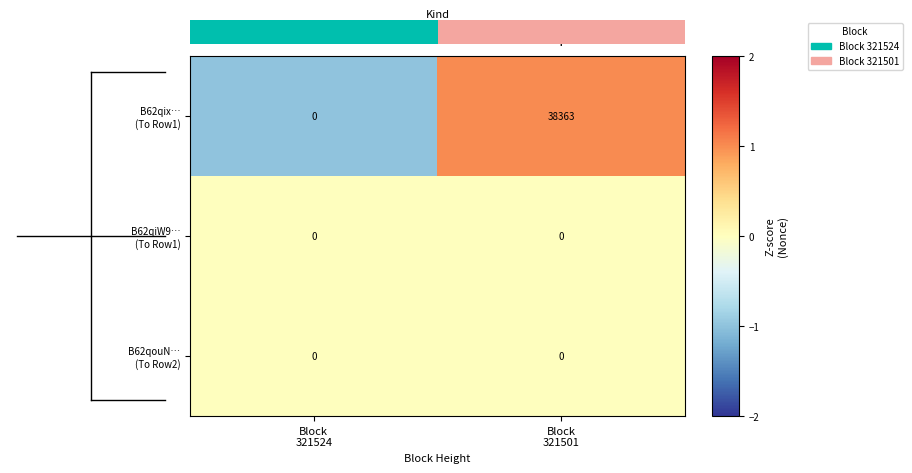

Between Block 321524 and Block 321501, which series saw the biggest shift?

B62qix… (To Row1)